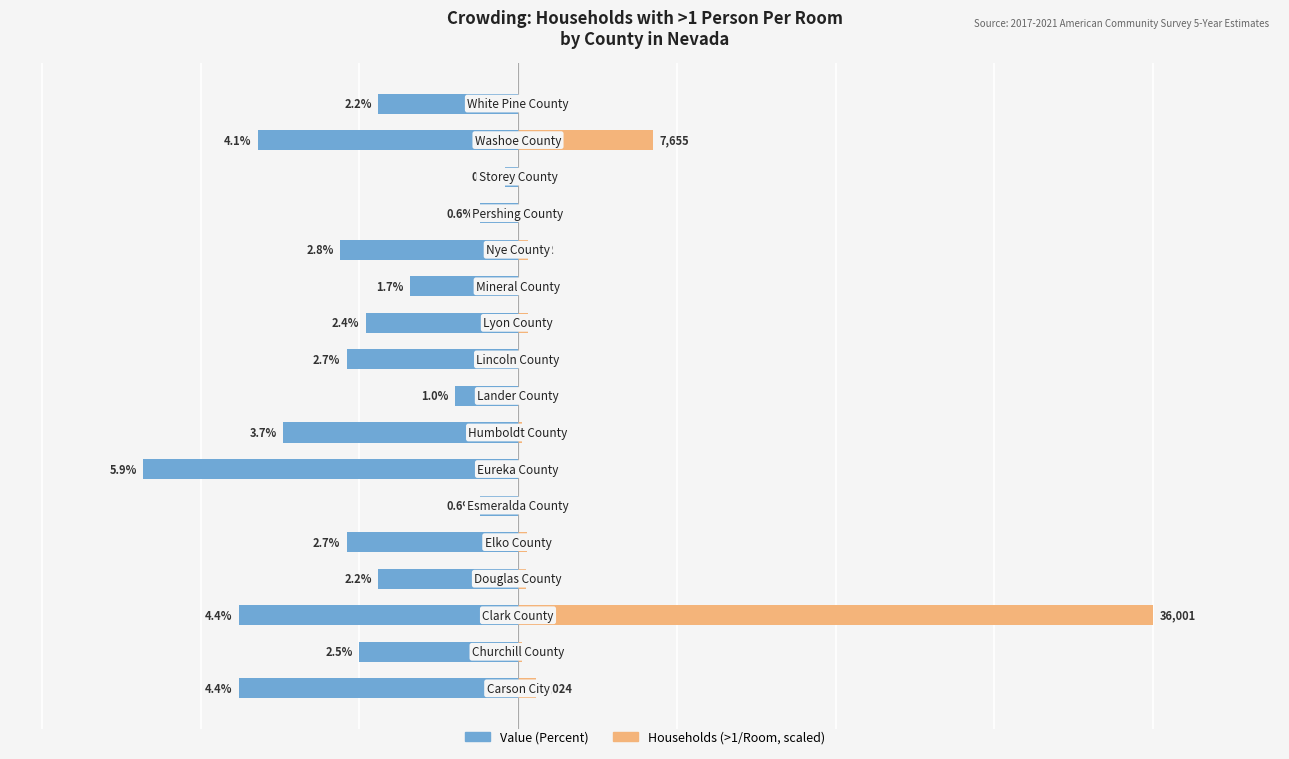

What are all the series names shown in the legend?

Value (Percent), Households (>1/Room, scaled)